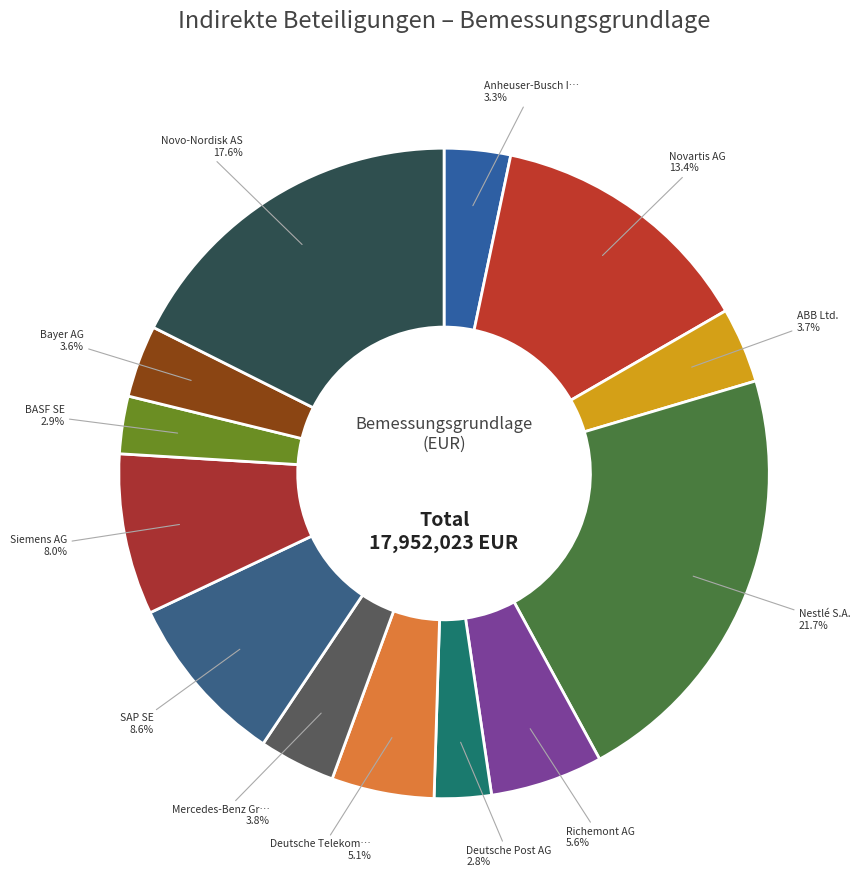

Count the number of slices in the pie.

13